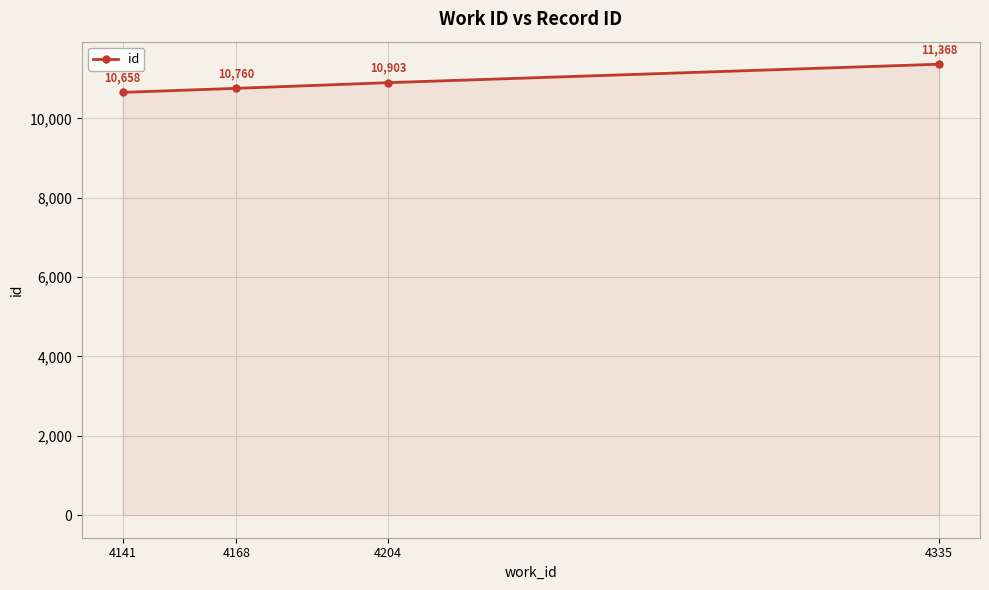

What is the minimum value shown in the chart?

10658